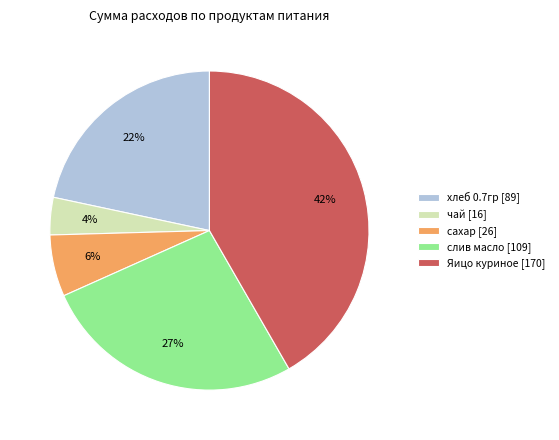

Rank the categories by value from highest to lowest.

Яицо куриное, слив масло, хлеб 0.7гр, сахар, чай